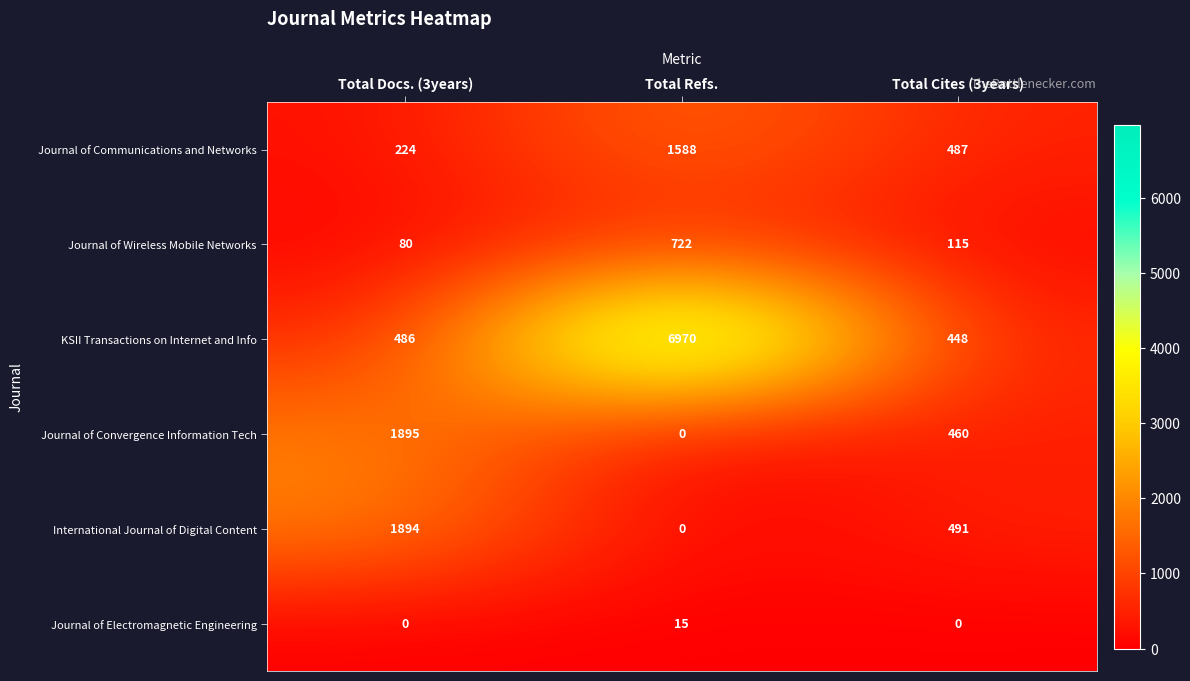

What is the highest value of the Journal of Wireless Mobile Networks series?

722